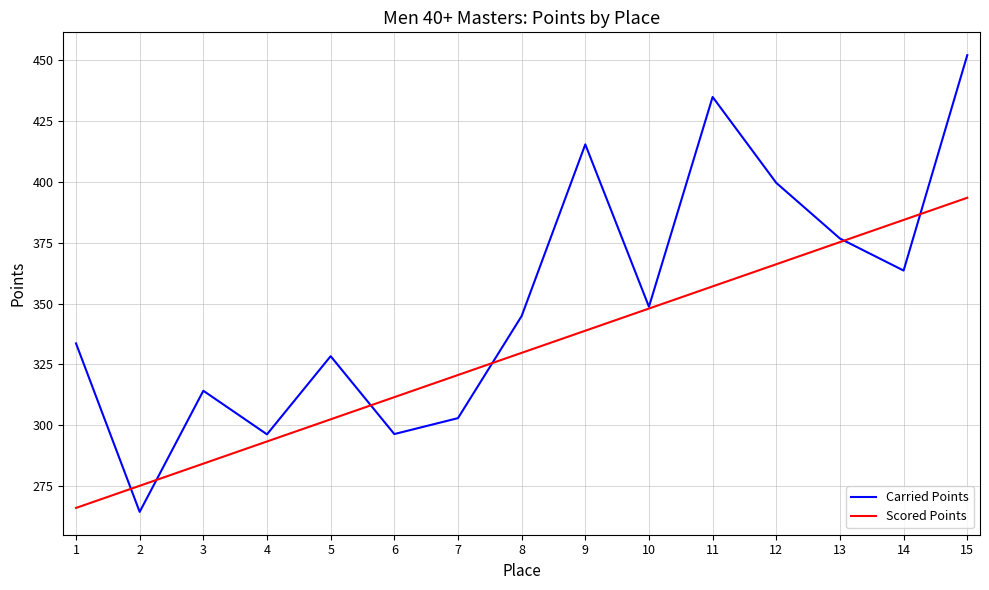

How many interior local valleys does the Carried Points series have?

5